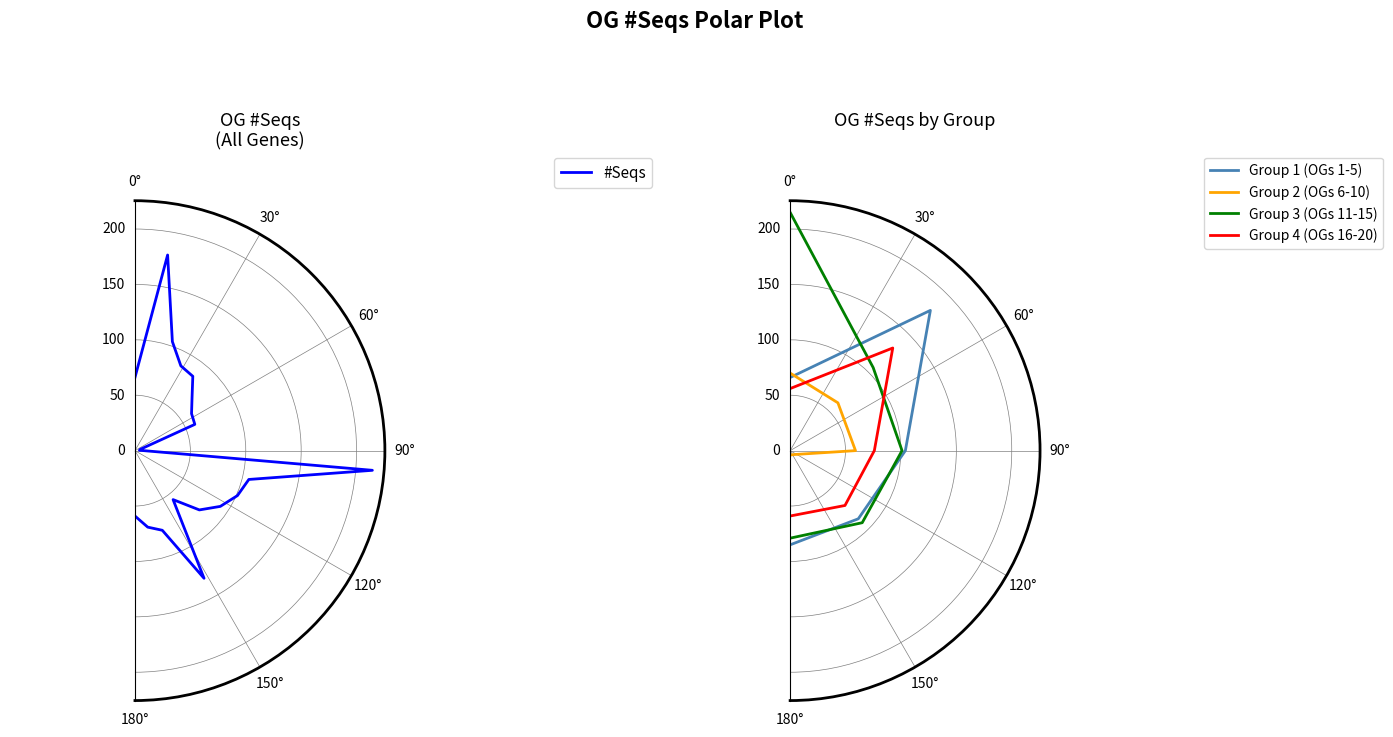

What is the value of the 7th point from the left?

61